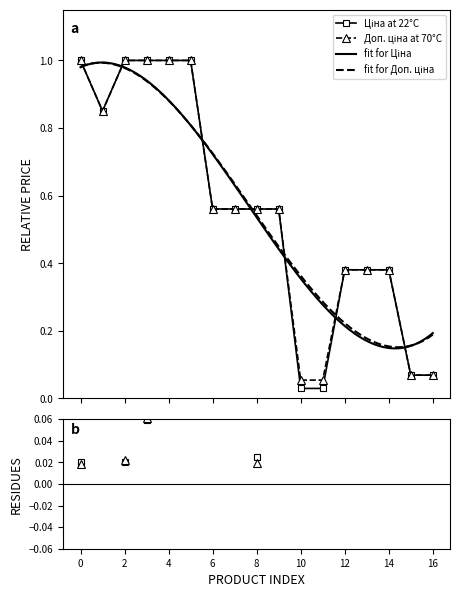

What is the difference between the maximum and minimum values in the Доп. ціна series?

0.9